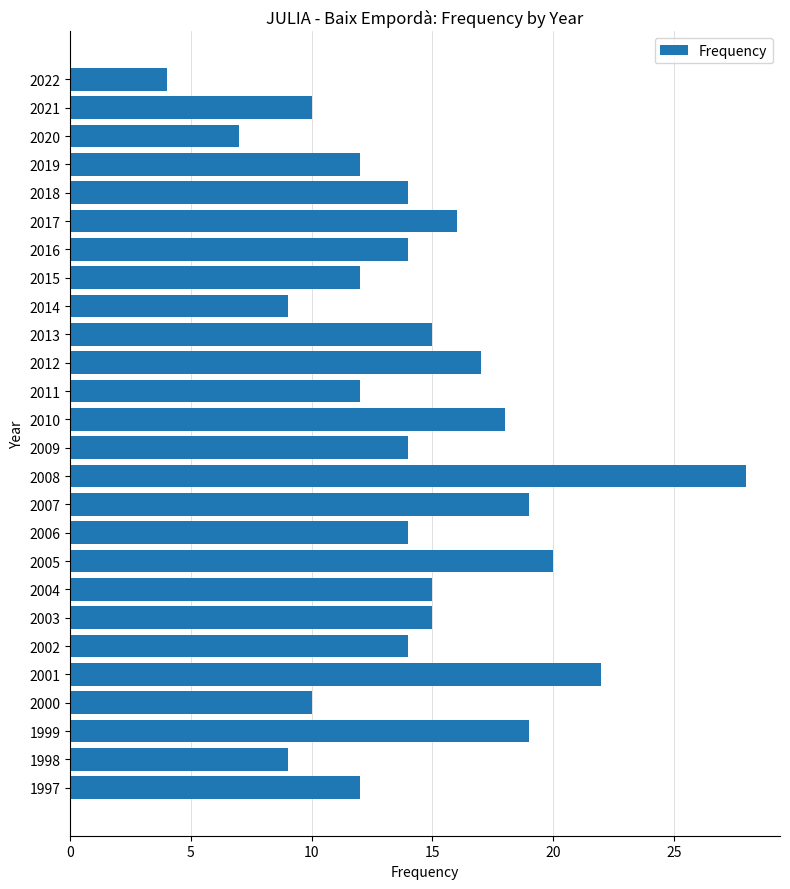

At which label is the value closest to 16?

2017